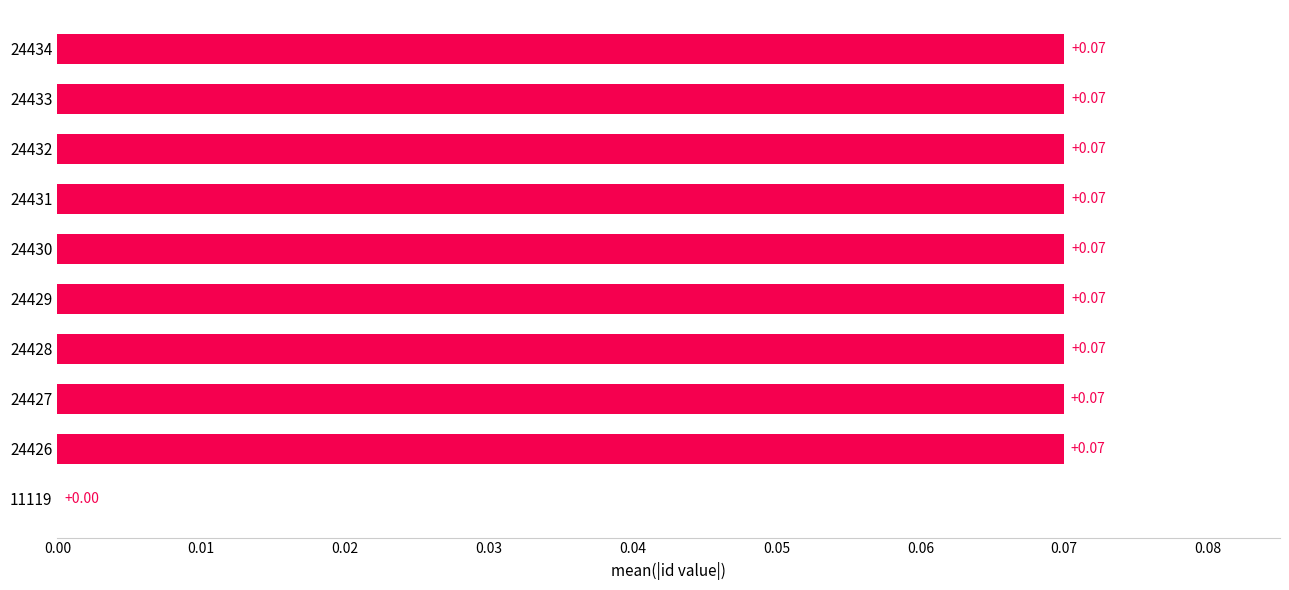

Count the values in the range 0 to 1.

10